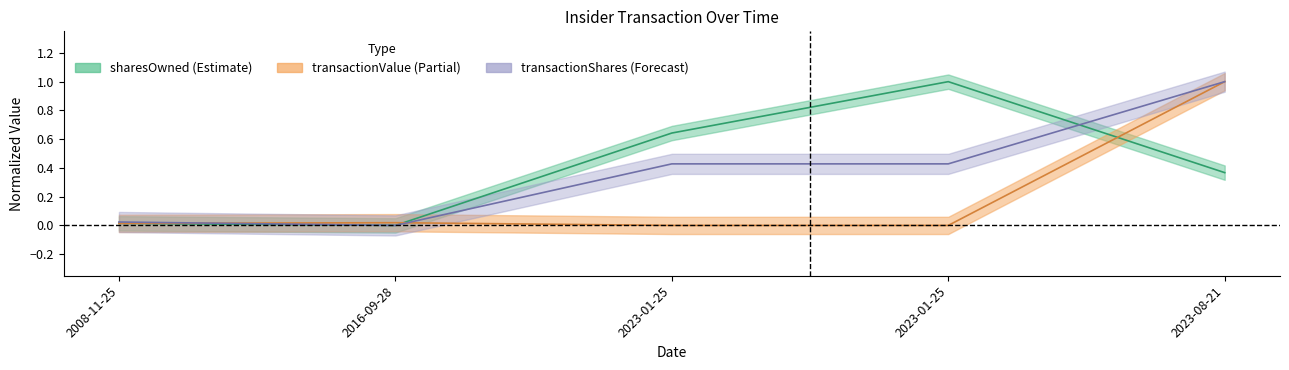

What is the difference between the transactionValue values at 2023-08-21 and 2023-01-25?

1.0